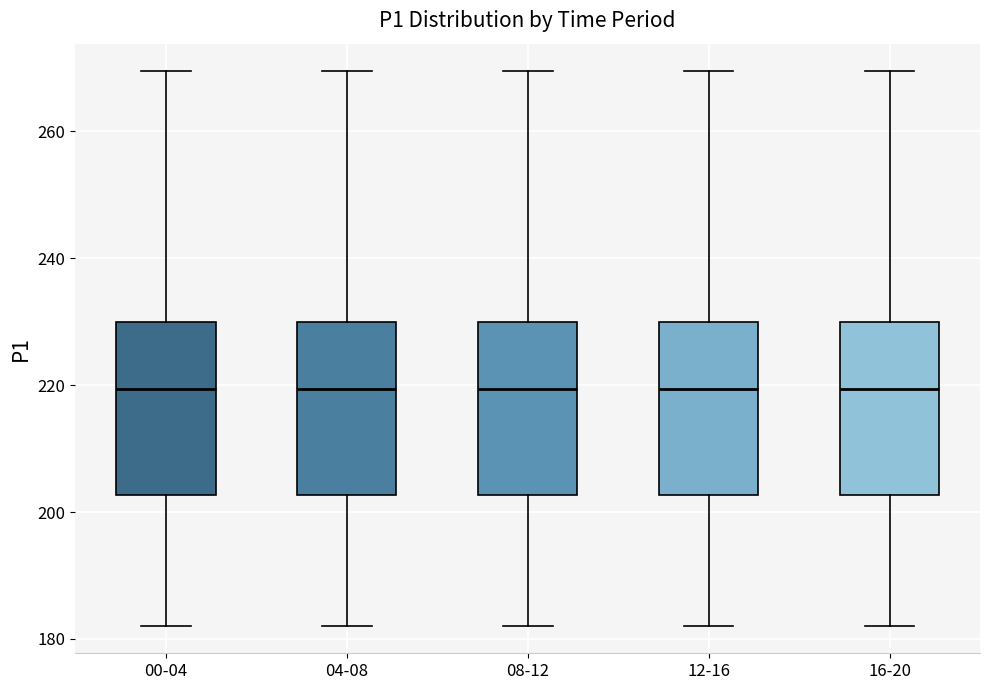

Reading left to right, transcribe this box plot: for each box, give where its median line is, the range the box spans, and where its two whiskers end, as read against the y-axis. The values are not printed on the chart, so give them approximately, as read against the axis.

00-04: median 220, box 202 to 230, whiskers 182 to 270
04-08: median 220, box 202 to 230, whiskers 182 to 270
08-12: median 220, box 202 to 230, whiskers 182 to 270
12-16: median 220, box 202 to 230, whiskers 182 to 270
16-20: median 220, box 202 to 230, whiskers 182 to 270